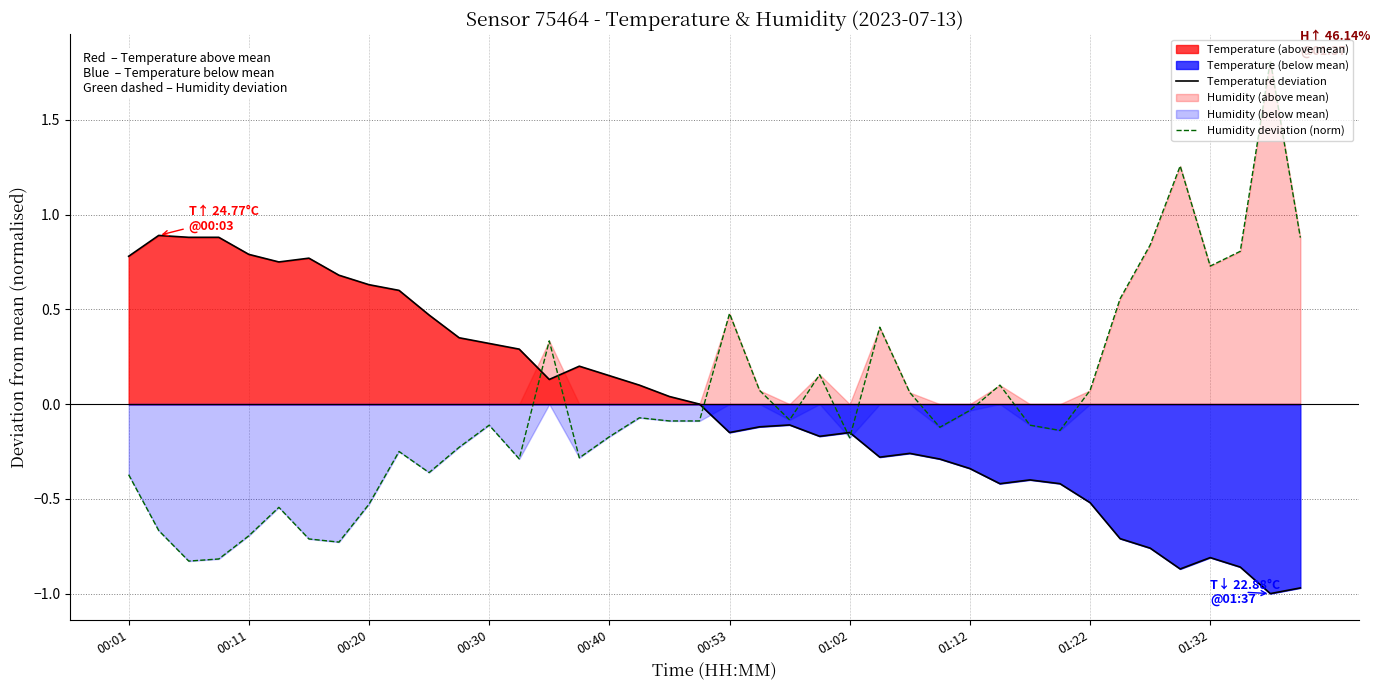

How many times do Humidity deviation (norm) and Temperature deviation cross each other?

5